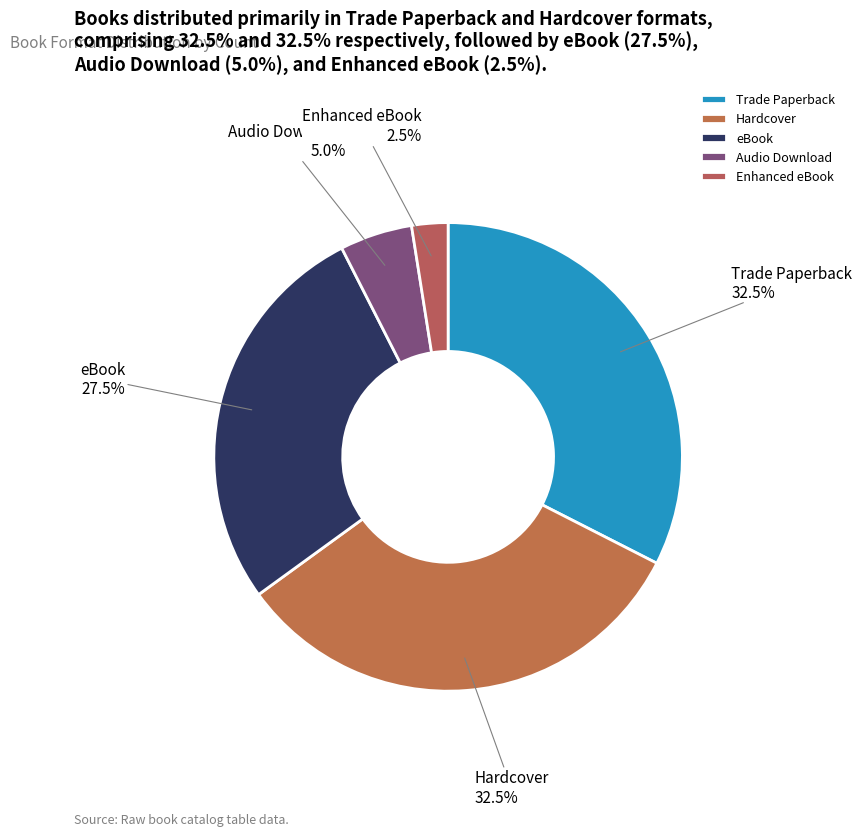

Which category has the smallest portion of the pie?

Enhanced eBook